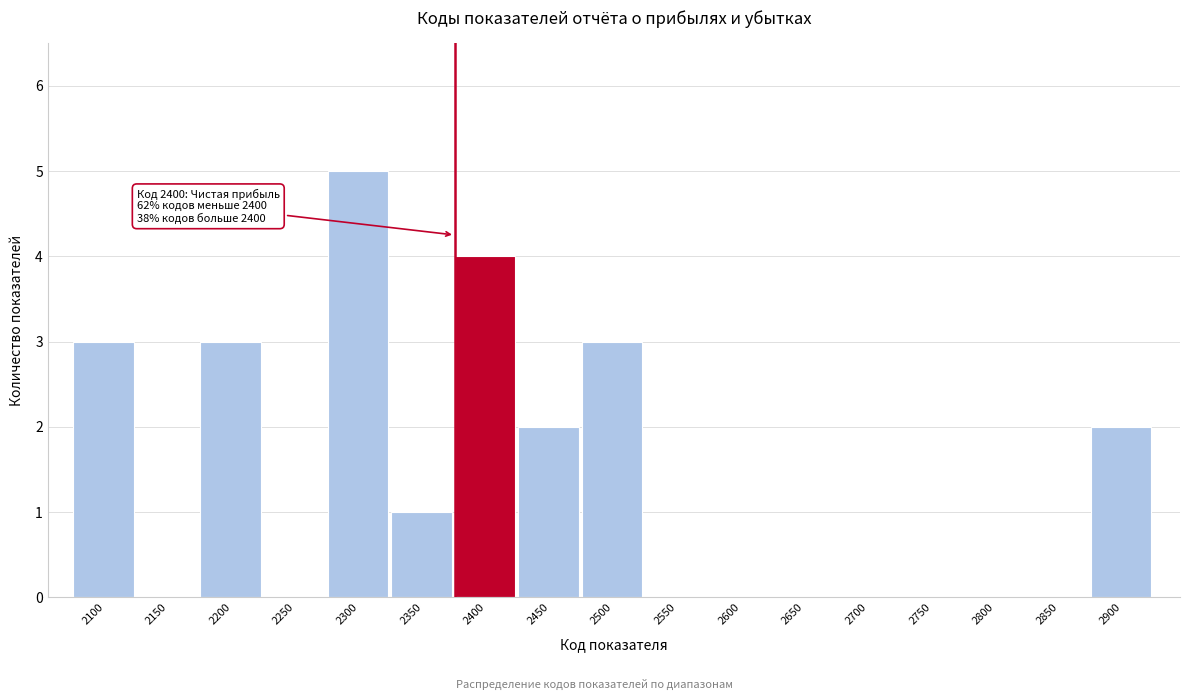

Reading left to right, transcribe all the data shown in this chart.

2100=3	2150=0	2200=3	2250=0	2300=5	2350=1	2400=4	2450=2	2500=3	2550=0	2600=0	2650=0	2700=0	2750=0	2800=0	2850=0	2900=2